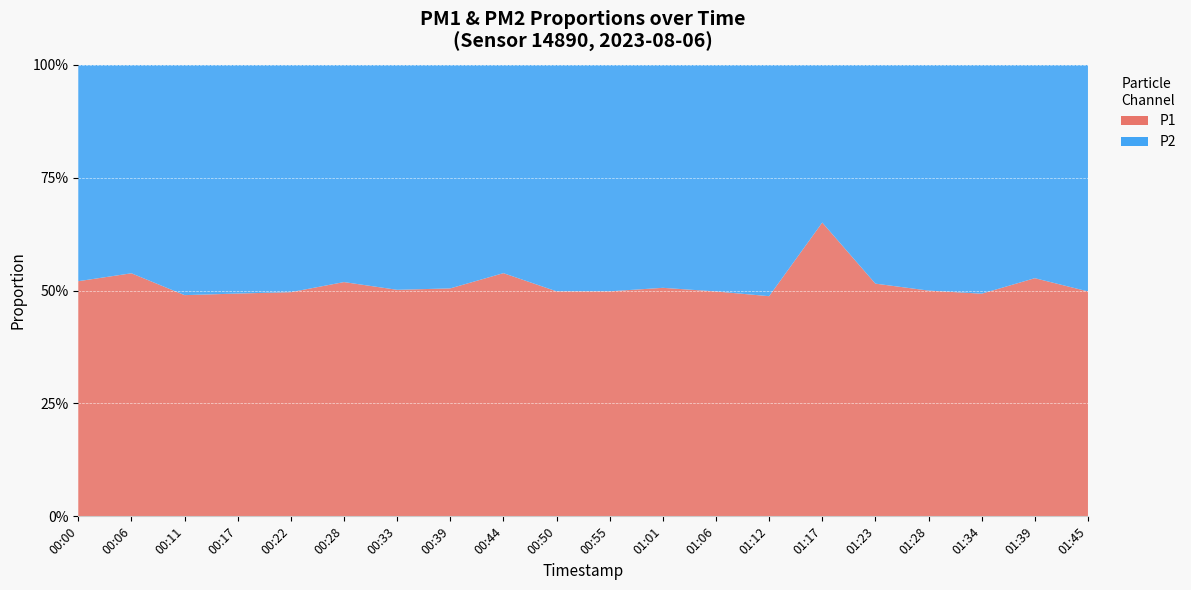

Reading left to right, extract all data points from this chart.

P1: 4.3	6.0	4.1	4.5	5.0	4.7	4.4	4.7	5.4	4.5	4.6	5.0	5.2	4.9	10.0	5.9	5.5	5.0	5.3	5.4
P2: 3.9	5.2	4.3	4.6	5.0	4.3	4.3	4.6	4.6	4.6	4.6	4.8	5.3	5.2	5.4	5.5	5.5	5.2	4.7	5.4